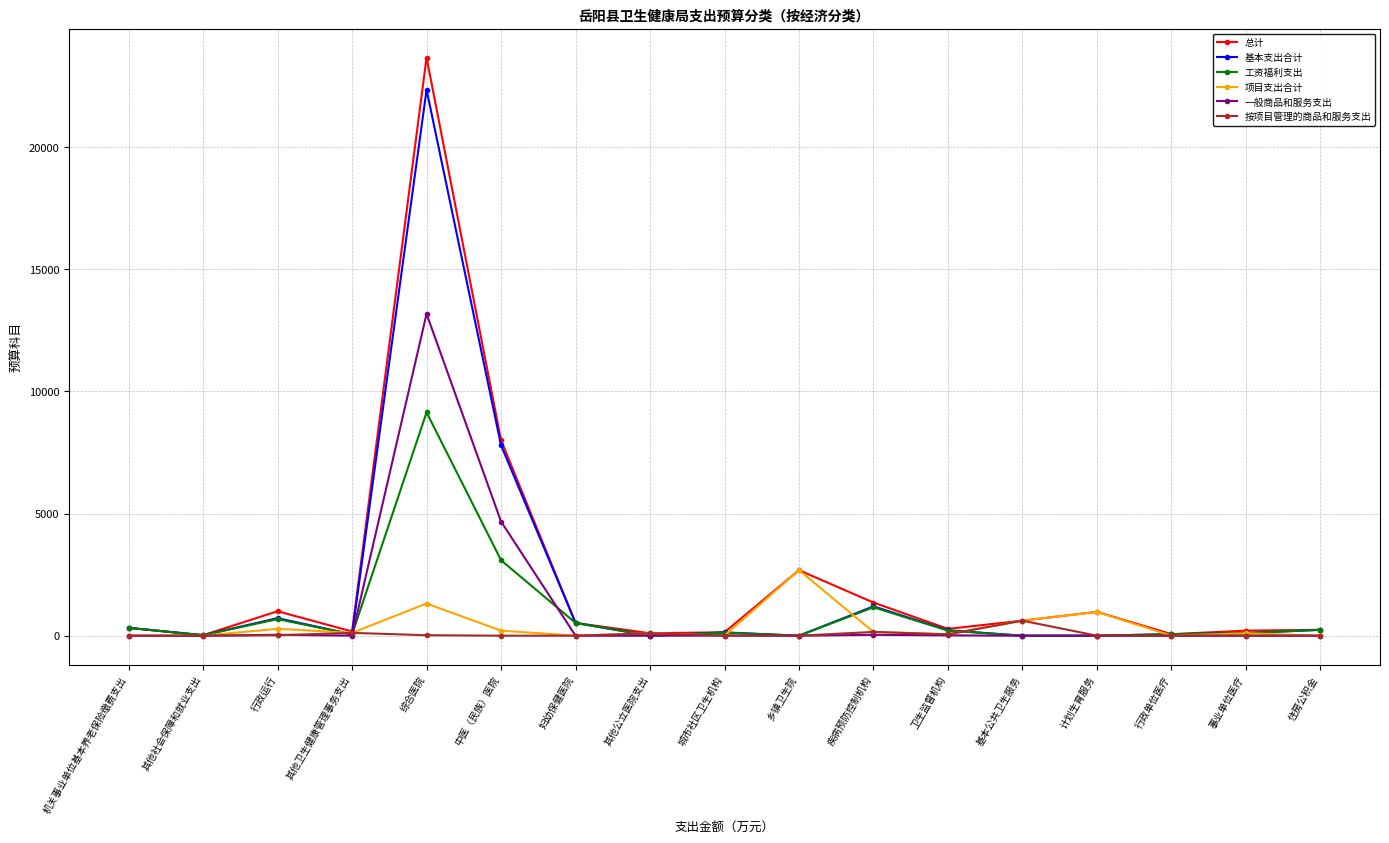

What are all the series names shown in the legend?

总计, 基本支出合计, 工资福利支出, 项目支出合计, 一般商品和服务支出, 按项目管理的商品和服务支出